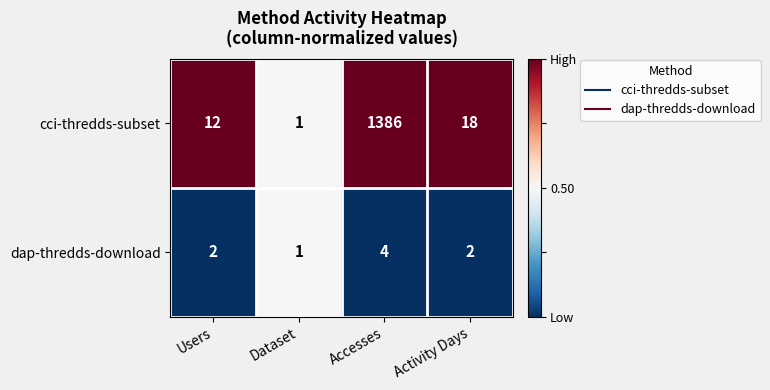

What is the sum of the cci-thredds-subset values at Dataset and Activity Days?

19